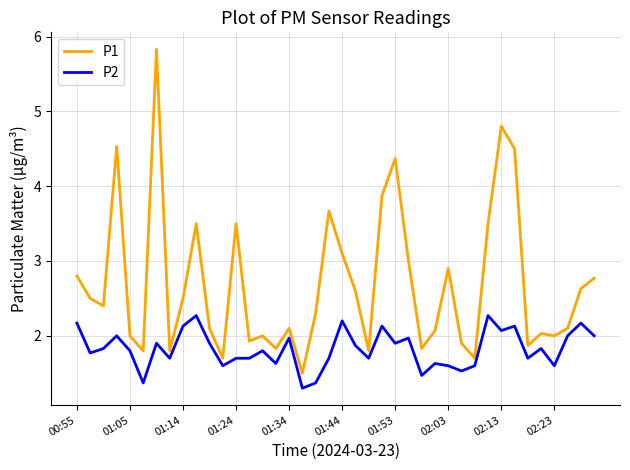

True or false: P1 and P2 cross at least once.

False